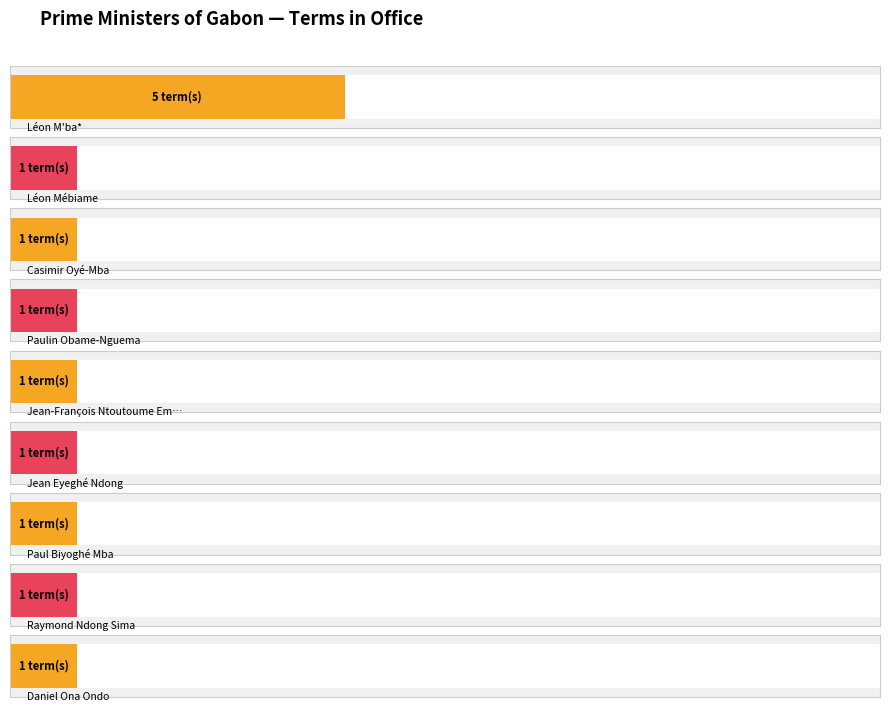

List the labels in order of value, smallest first.

Léon Mébiame, Casimir Oyé-Mba, Paulin Obame-Nguema, Jean-François Ntoutoume Emane, Jean Eyeghé Ndong, Paul Biyoghé Mba, Raymond Ndong Sima, Daniel Ona Ondo, Léon M'ba*